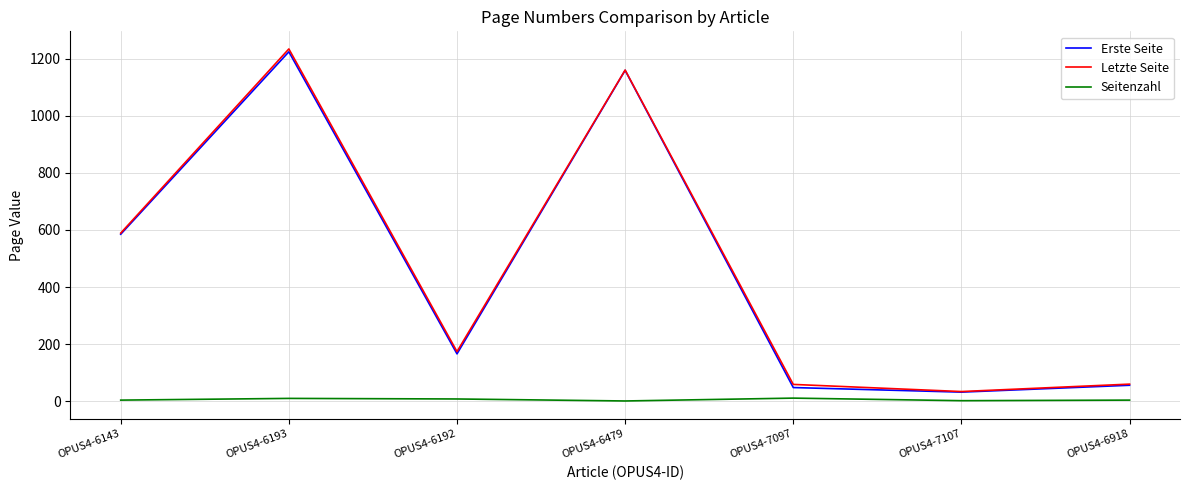

Does the chart display data point markers on the line(s)?

No